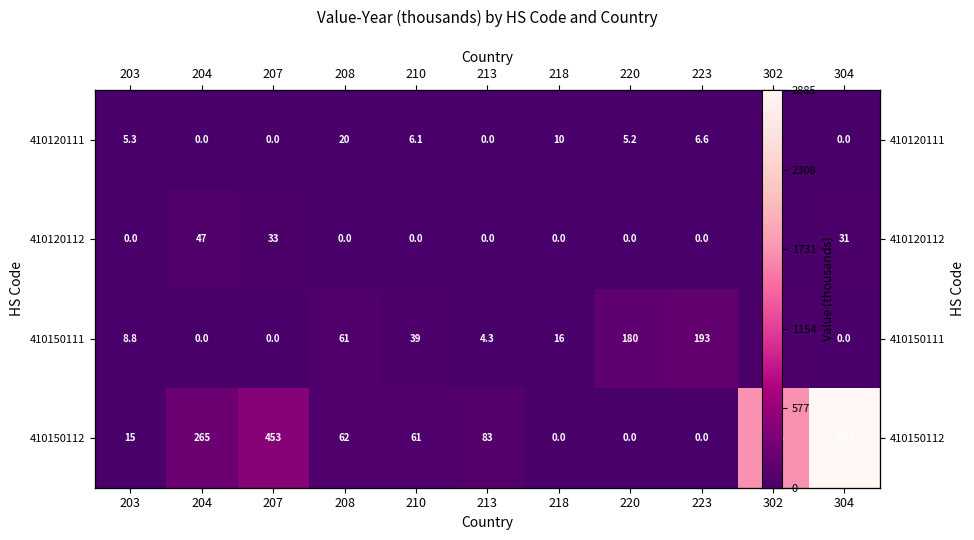

Which series changed the most between 213 and 223?

410150111